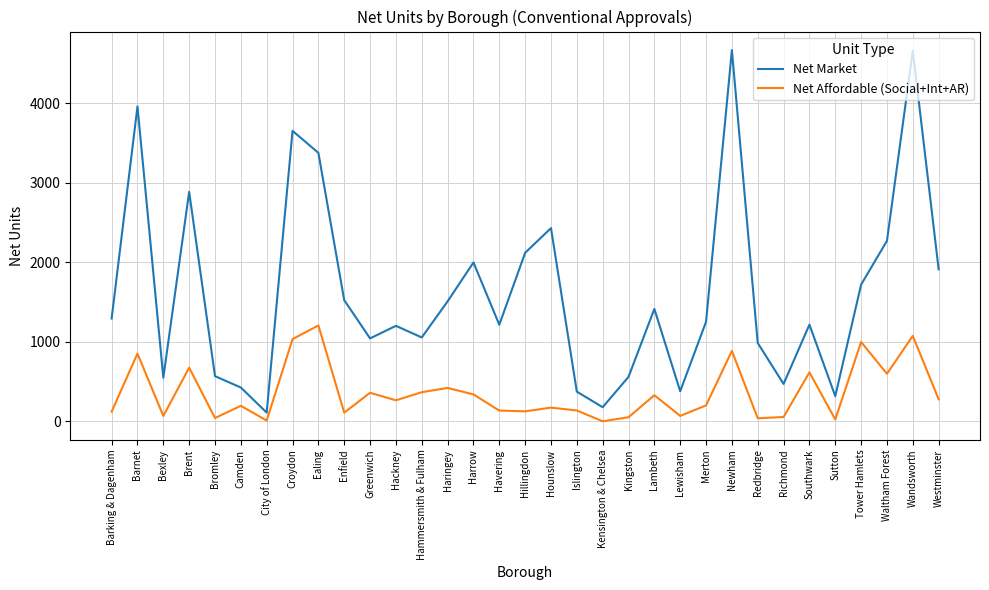

Does the chart have visible grid lines?

Yes